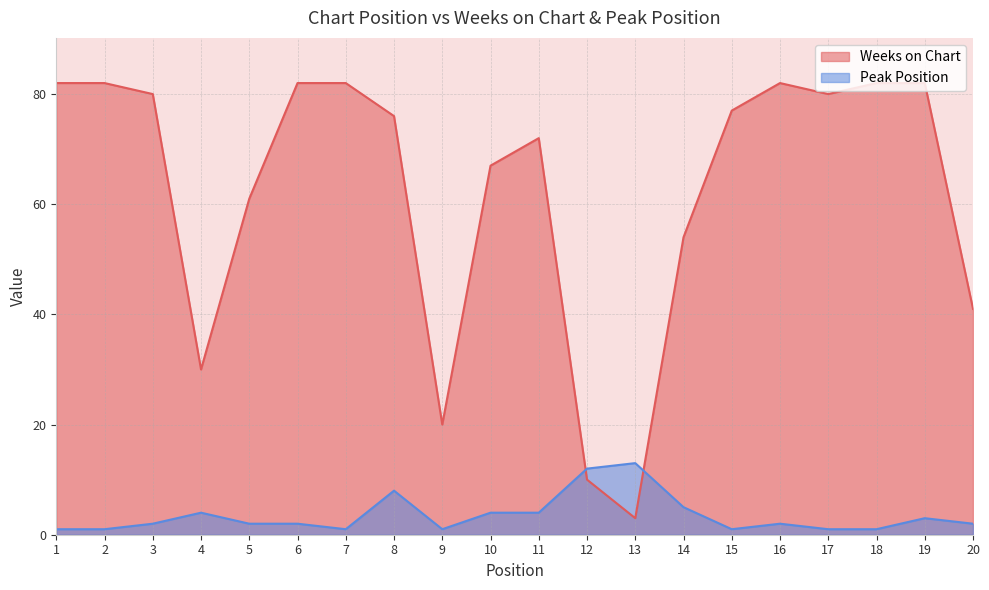

Which has a higher value, 17 or 7?

7